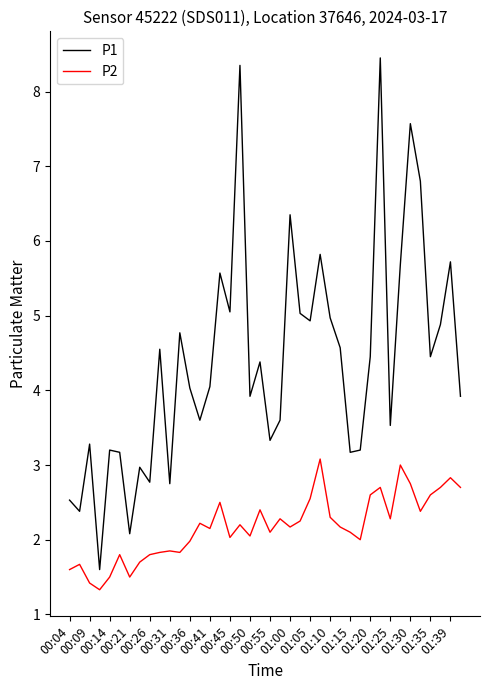

Rank the series by their average value, from lowest to highest.

P2, P1